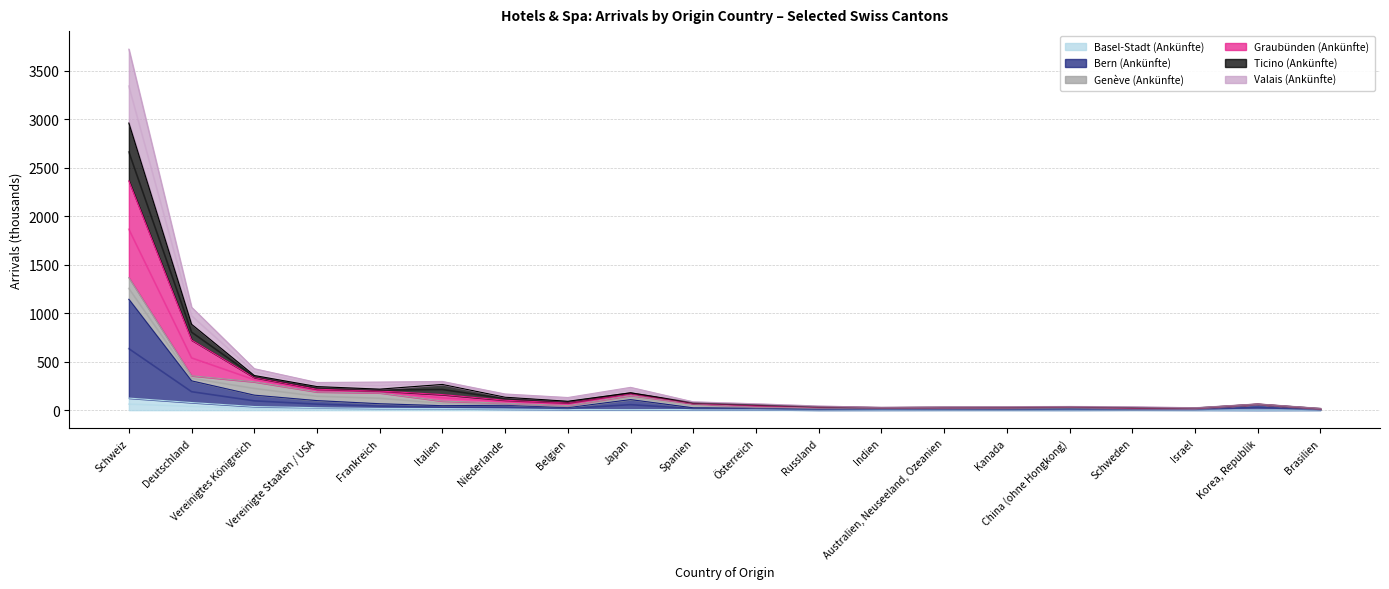

Is it true that Ticino (Ankünfte) equals 16.9 at Brasilien?

True